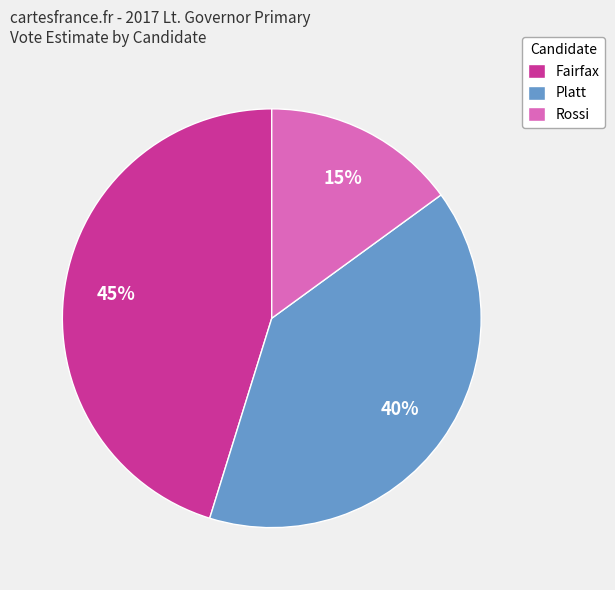

To the nearest percent, what is the average slice percentage?

33%